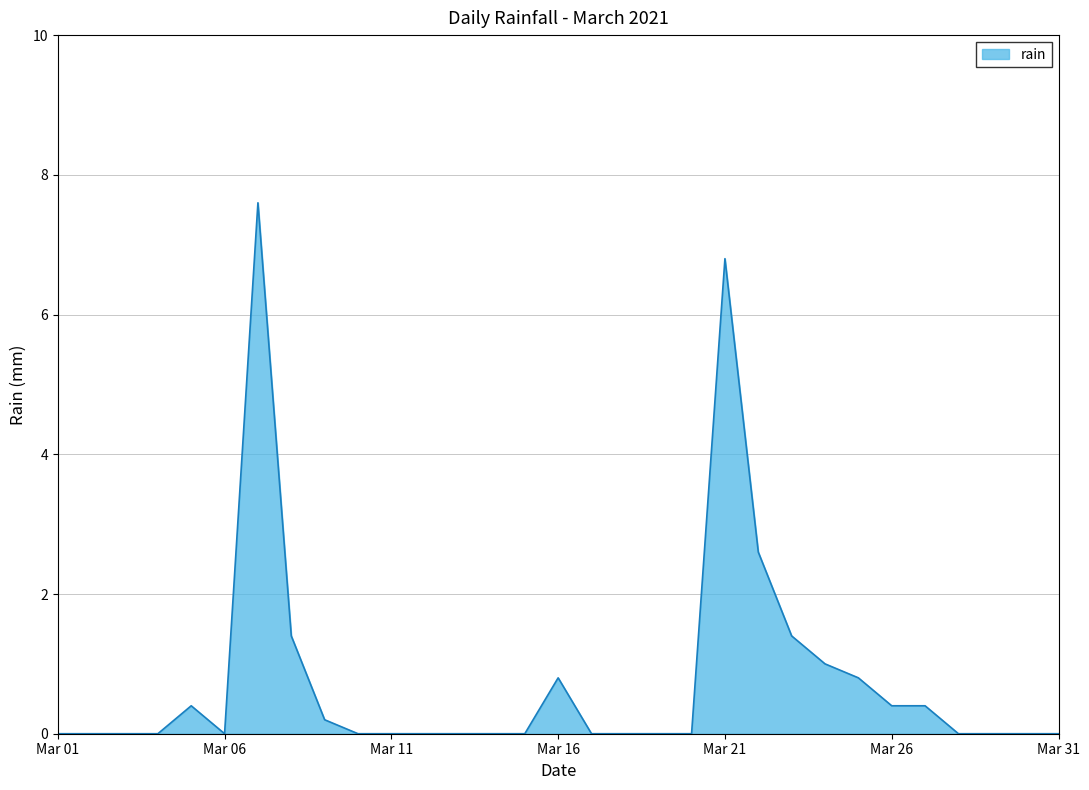

What is the greatest value displayed?

7.6